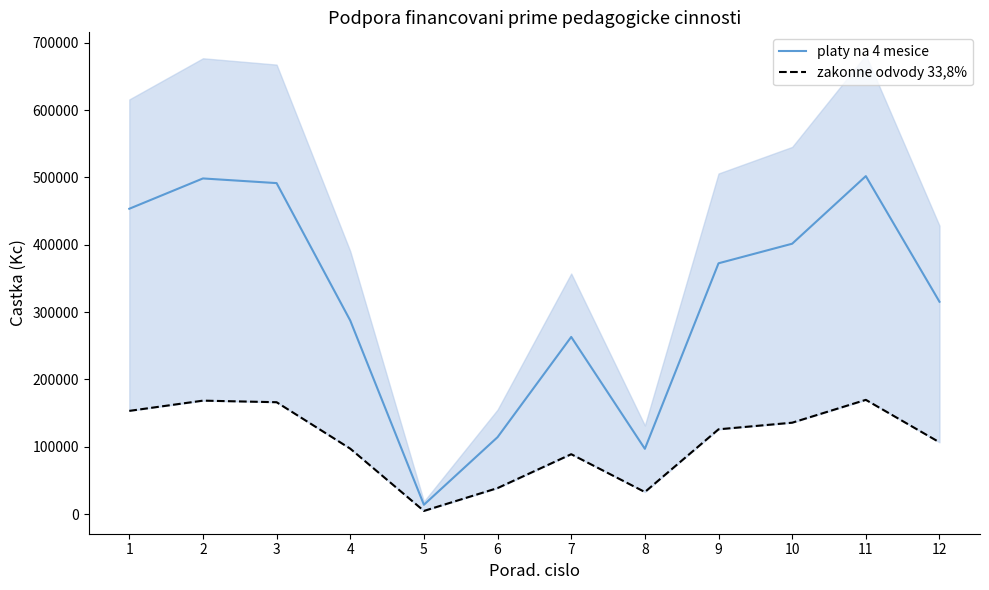

What is the sum of all zakonne odvody 33,8% values?

1287650